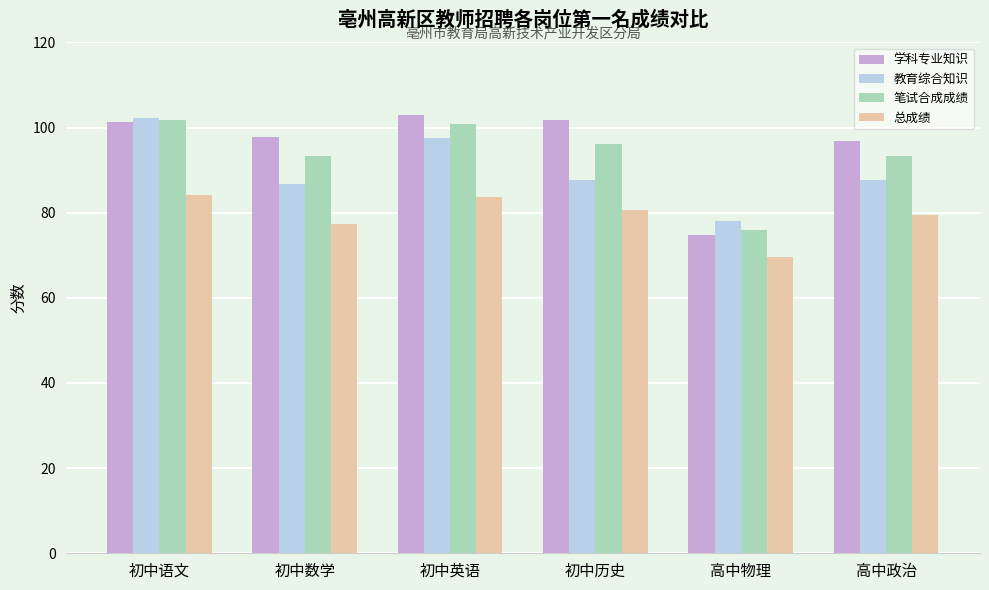

What is the spread (max minus min) of values at 高中政治?

17.5